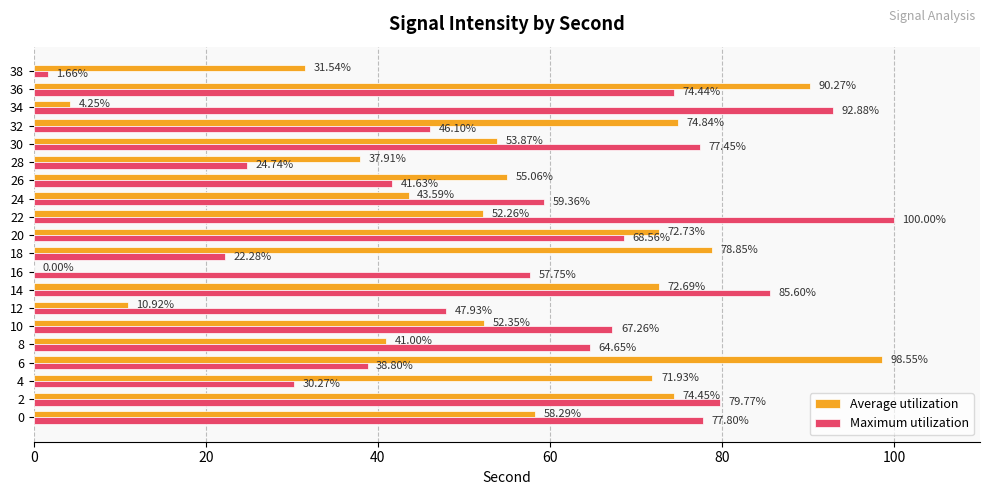

What is the sum of all Maximum utilization values?

1158.9